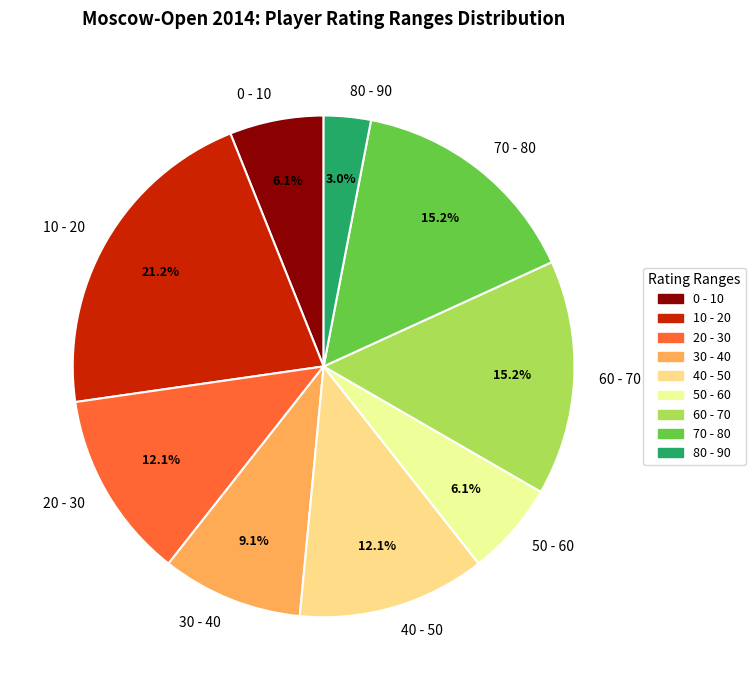

Does any single category account for the majority?

No